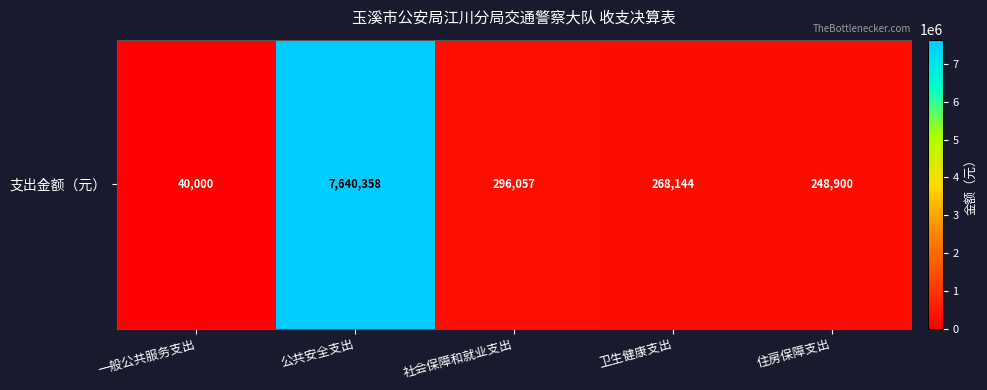

Rank the categories by value from lowest to highest.

一般公共服务支出, 住房保障支出, 卫生健康支出, 社会保障和就业支出, 公共安全支出